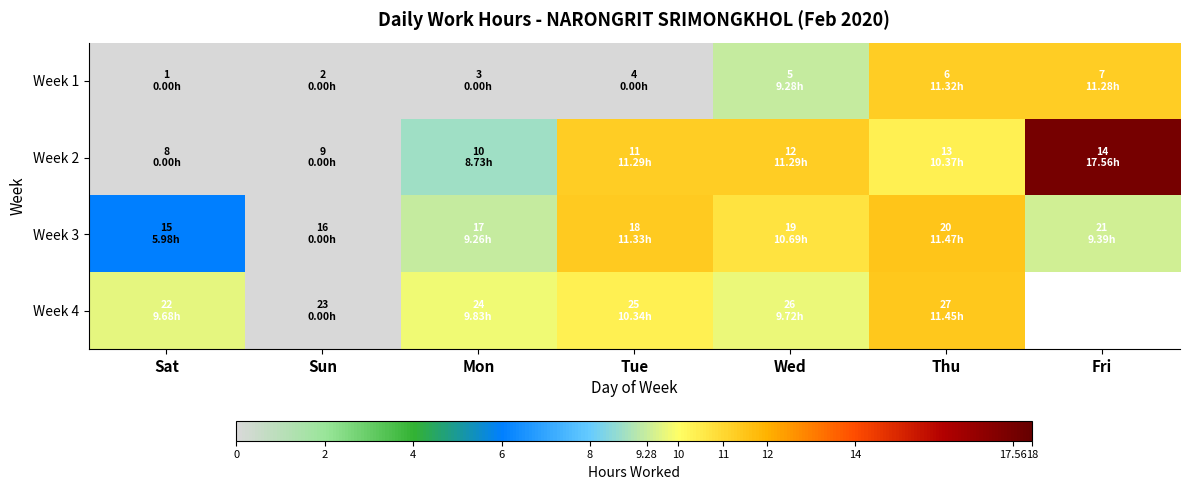

What is the spread (max minus min) of values at Fri?

8.2